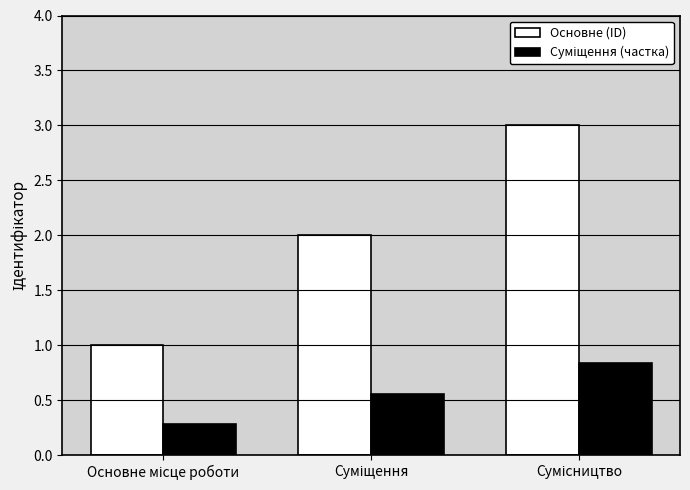

What is the minimum value shown in the chart?

0.3